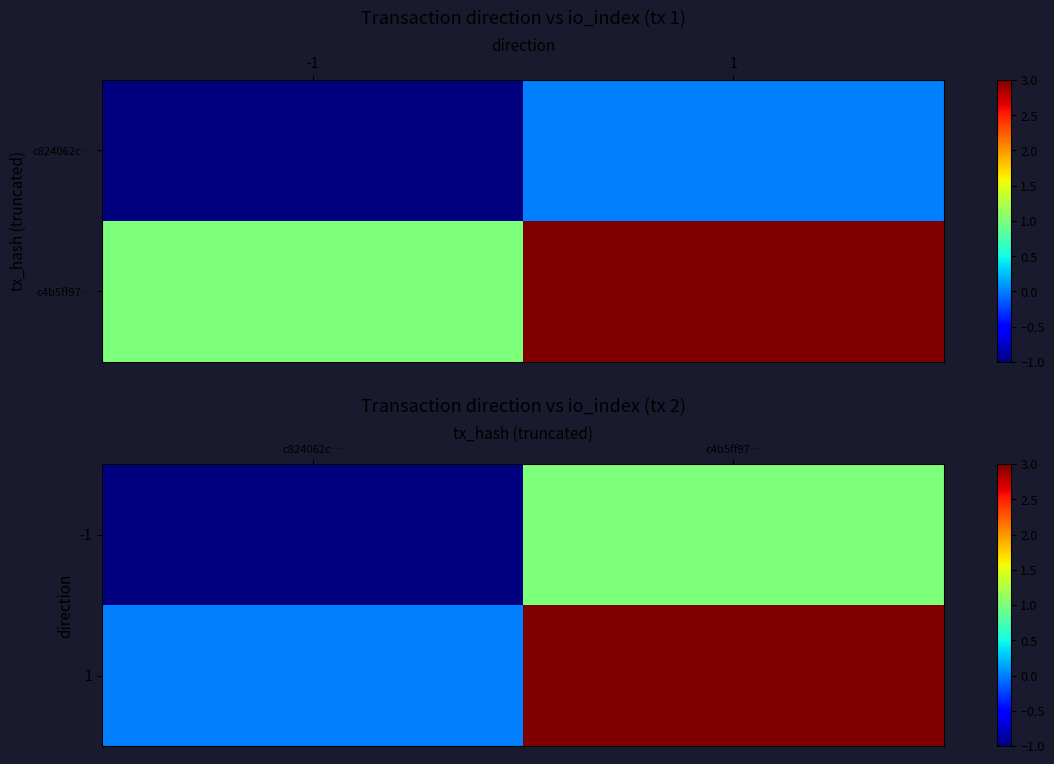

Rank the series by their maximum value, from highest to lowest.

1, -1